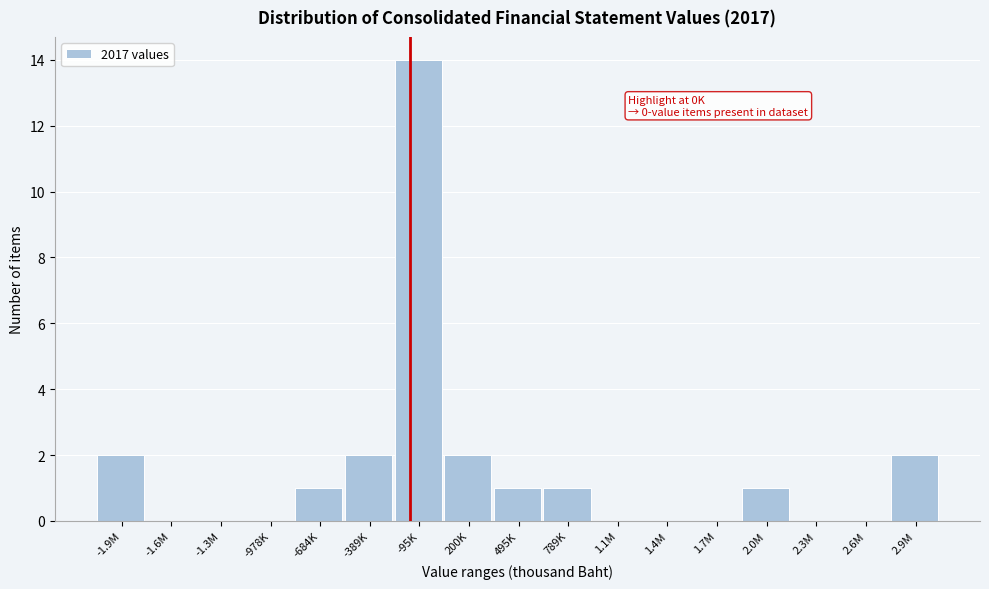

Reading left to right, what are all the values shown in this chart?

-1.9M=2	-1.6M=0	-1.3M=0	-978K=0	-684K=1	-389K=2	-95K=14	200K=2	495K=1	789K=1	1.1M=0	1.4M=0	1.7M=0	2.0M=1	2.3M=0	2.6M=0	2.9M=2